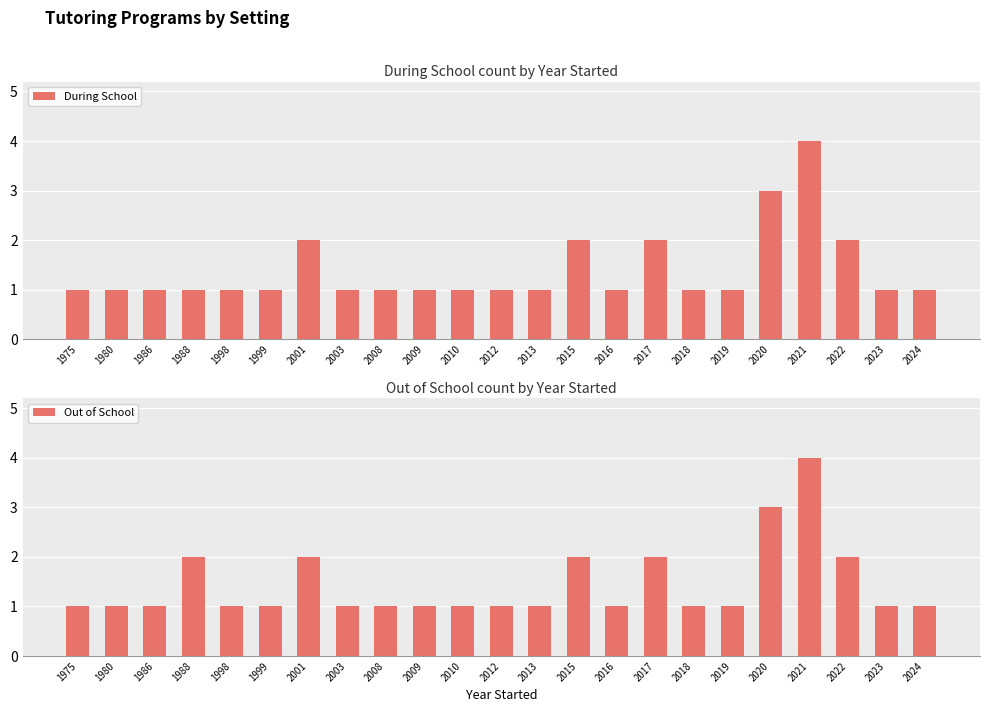

Reading left to right, extract all data points from this chart.

During School: 1975=1	1980=1	1986=1	1988=1	1998=1	1999=1	2001=2	2003=1	2008=1	2009=1	2010=1	2012=1	2013=1	2015=2	2016=1	2017=2	2018=1	2019=1	2020=3	2021=4	2022=2	2023=1	2024=1
Out of School: 1975=1	1980=1	1986=1	1988=2	1998=1	1999=1	2001=2	2003=1	2008=1	2009=1	2010=1	2012=1	2013=1	2015=2	2016=1	2017=2	2018=1	2019=1	2020=3	2021=4	2022=2	2023=1	2024=1